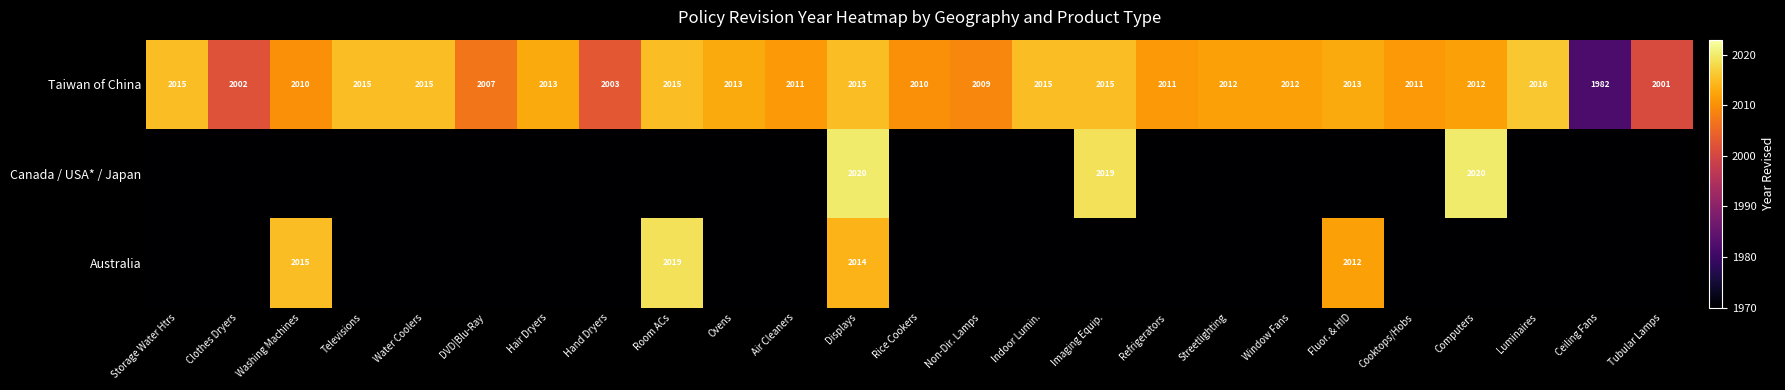

Count the number of categories in the chart.

25